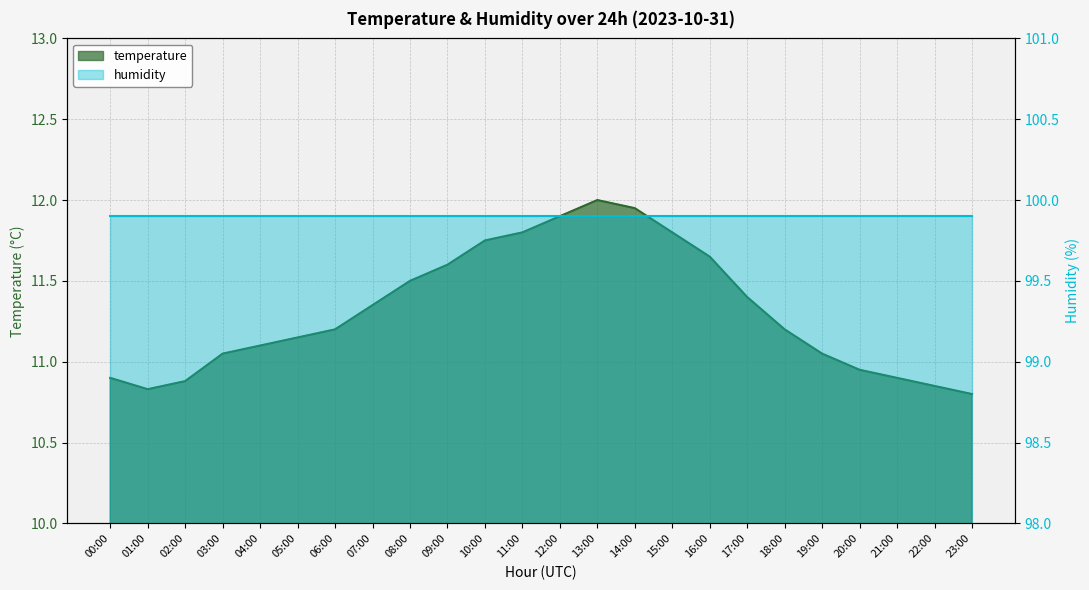

Count the number of categories in the chart.

24